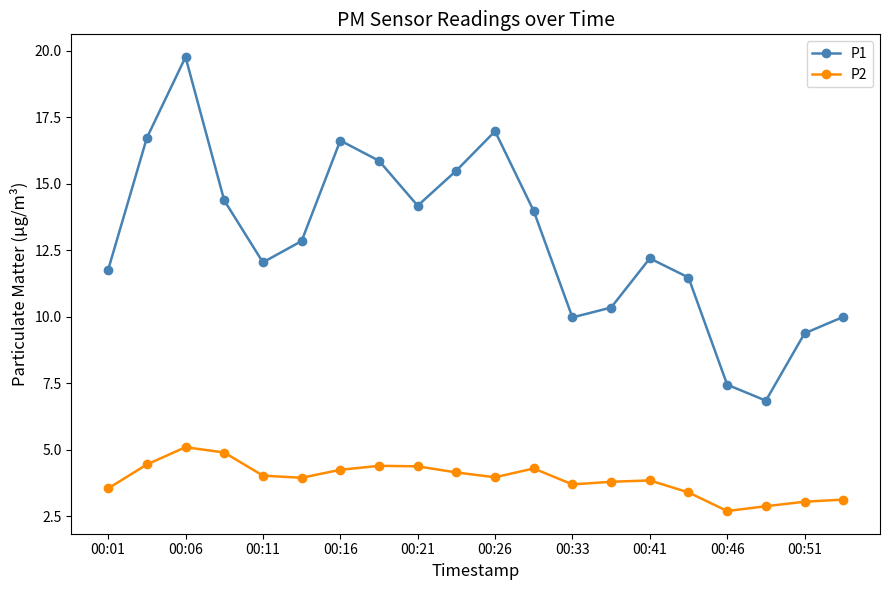

In P1, how many points are higher than both neighbors (excluding endpoints)?

4